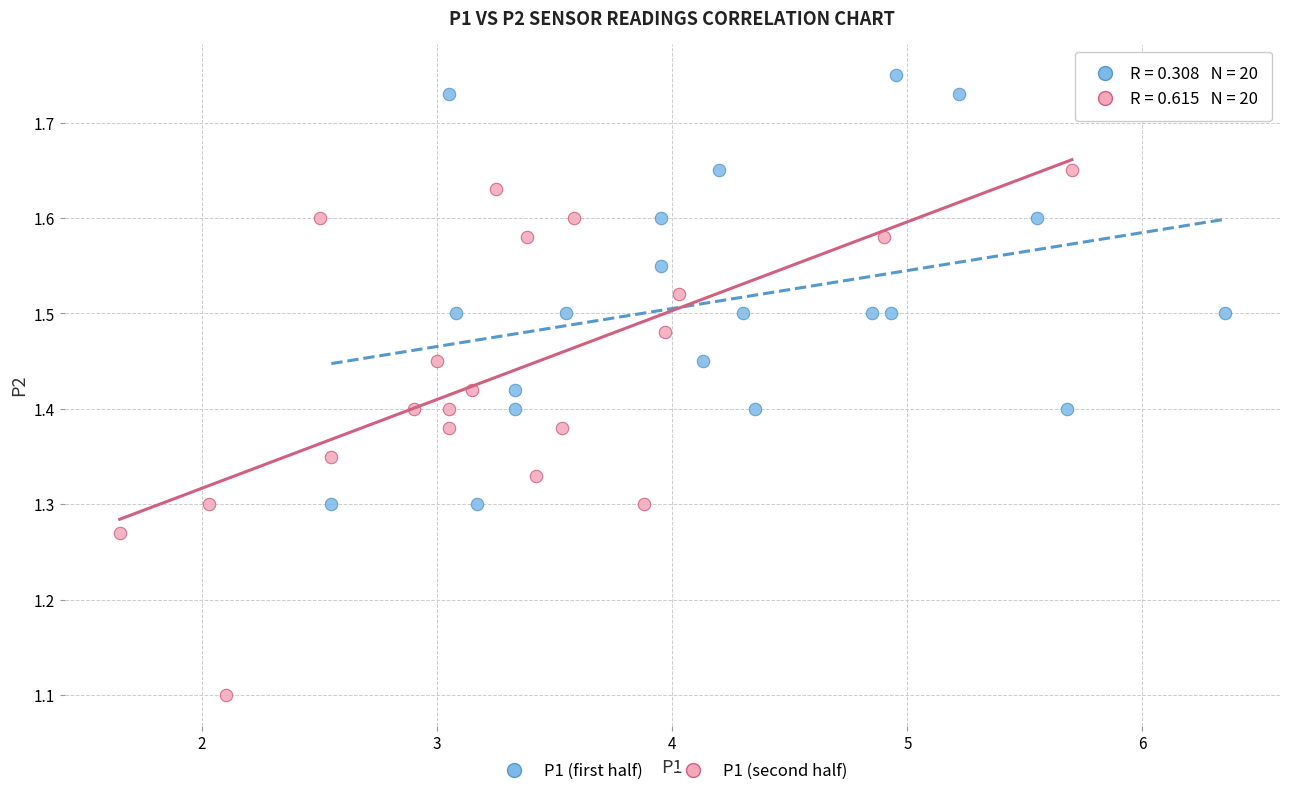

Which series reaches the maximum Y coordinate?

P1 (first half)